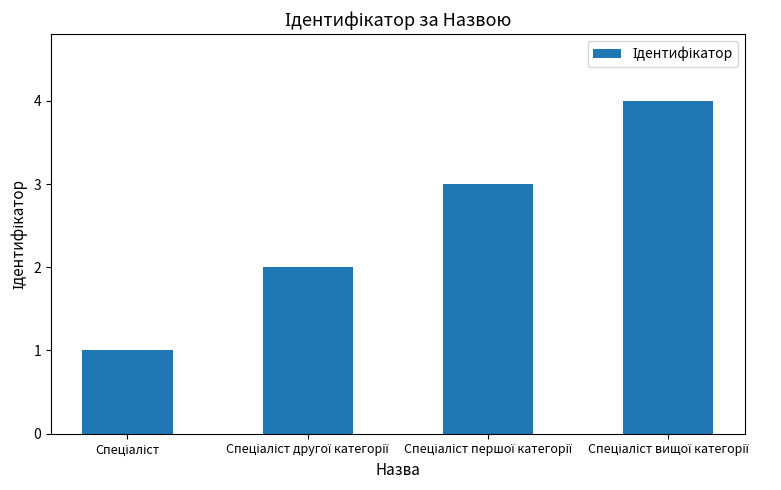

What is the maximum value shown in the chart?

4